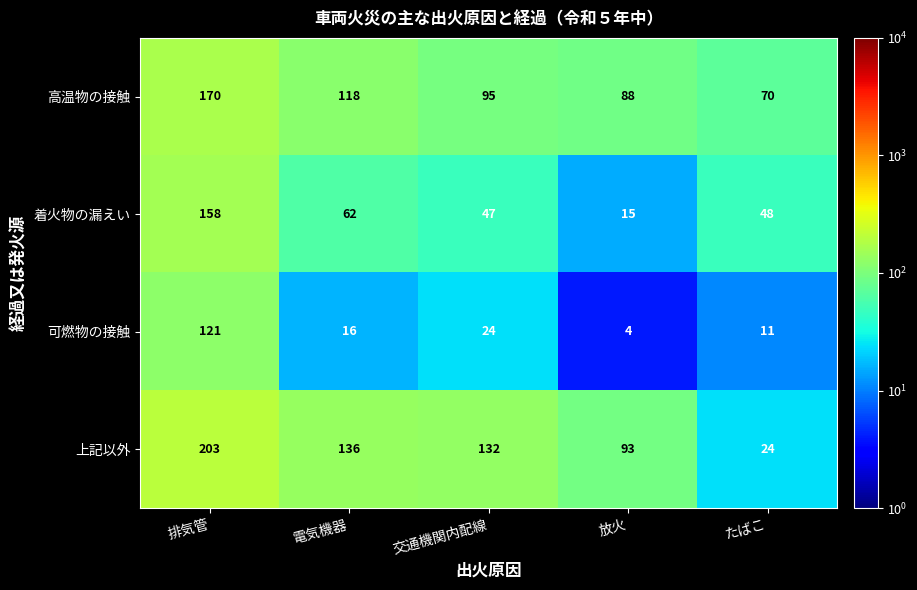

What is the total value across all series at たばこ?

153